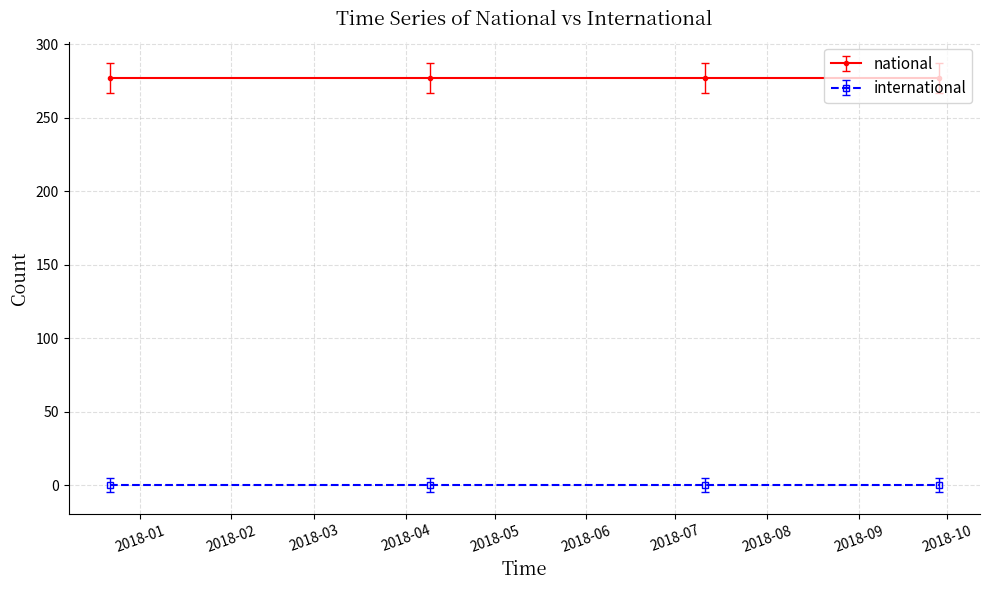

What are all the series names shown in the legend?

national, international